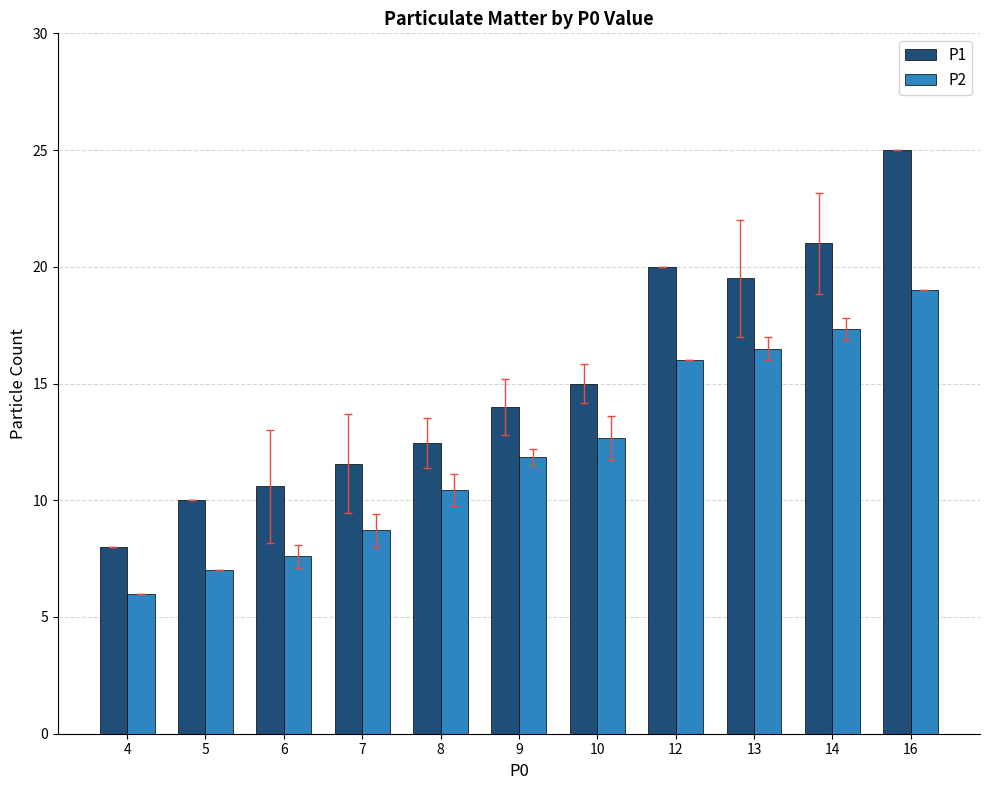

What is the difference between the maximum and minimum values in the P2 series?

13.0